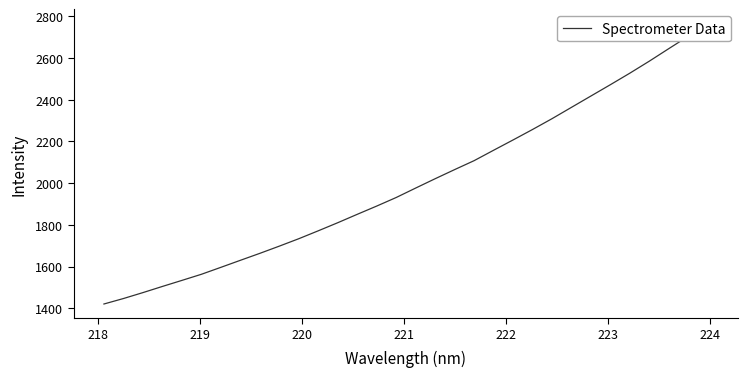

How many values exceed 1976?

16